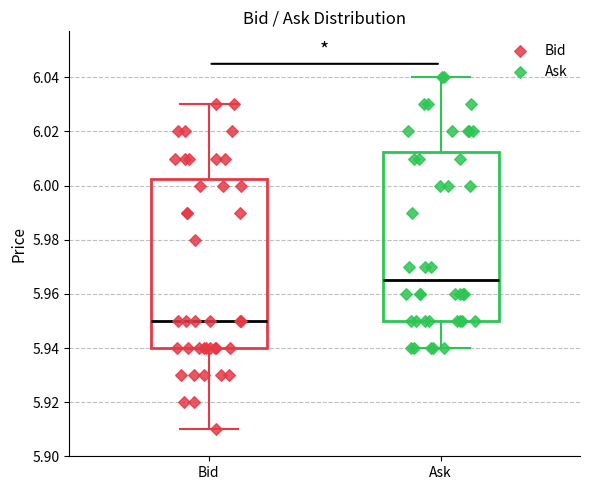

Where is the upper edge of the box for Bid on the y-axis? The values are not printed on the chart, so give them approximately, as read against the axis.

6.002